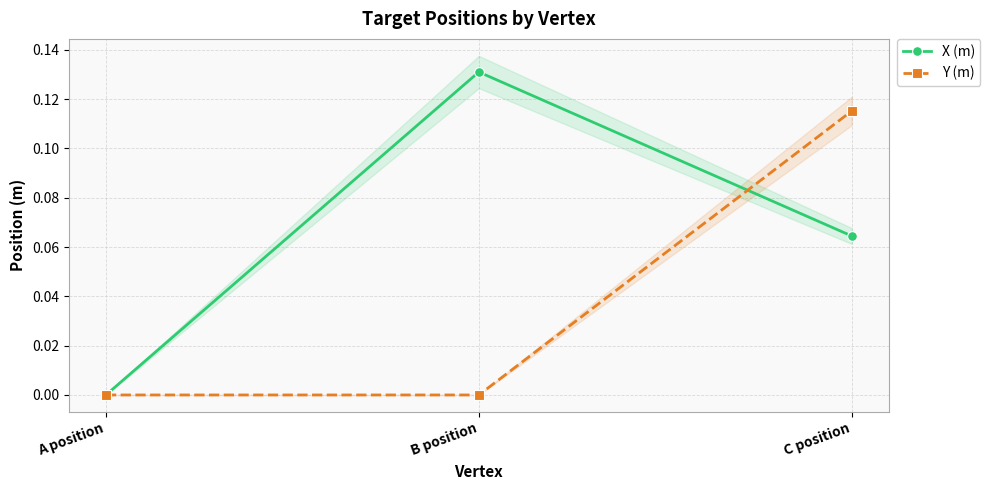

Between A position and B position, which is larger?

B position